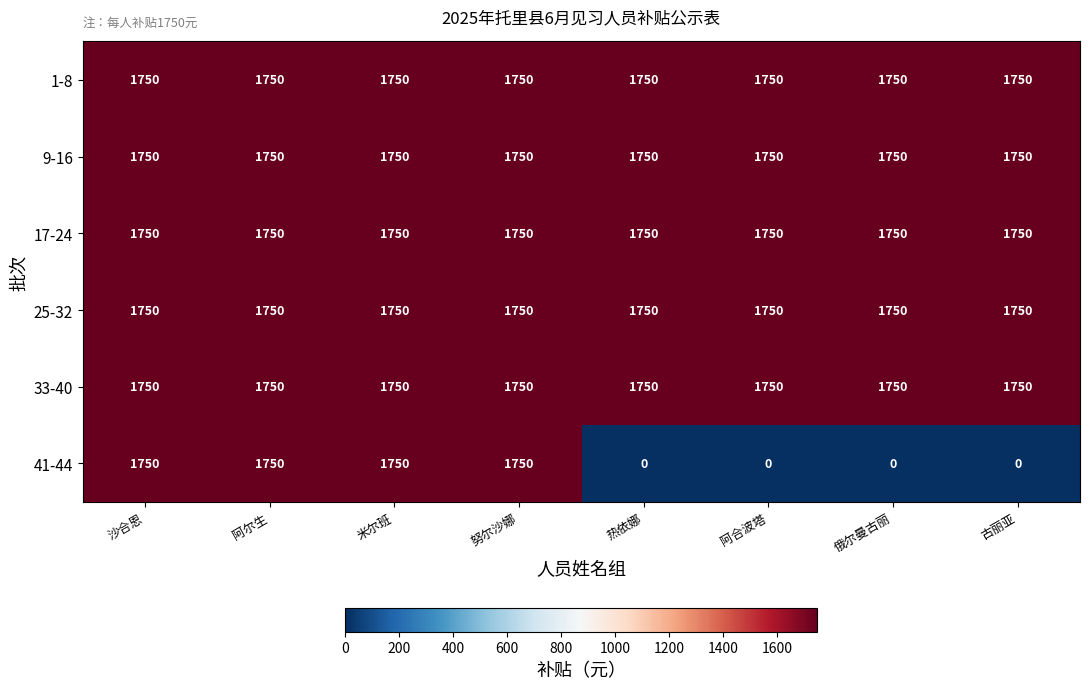

What is the maximum value shown in the chart?

1750